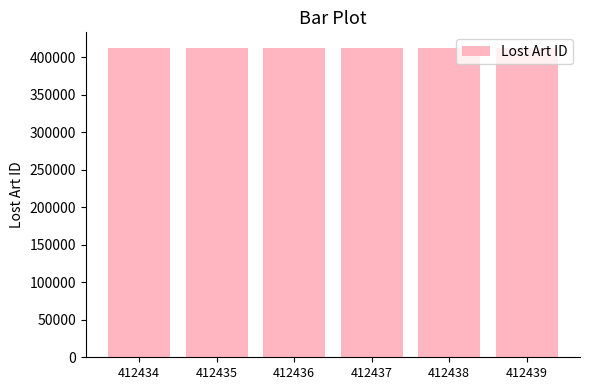

What is the difference between the values at 412434 and 412436?

2